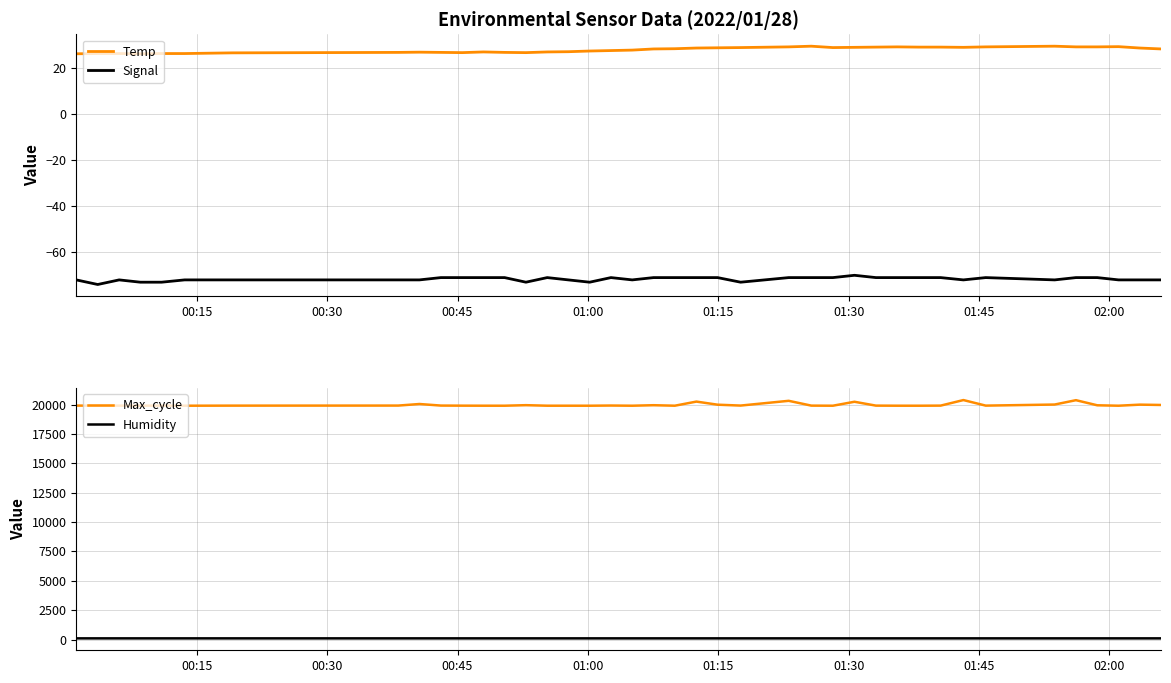

What is the average value of the Signal series?

-71.6